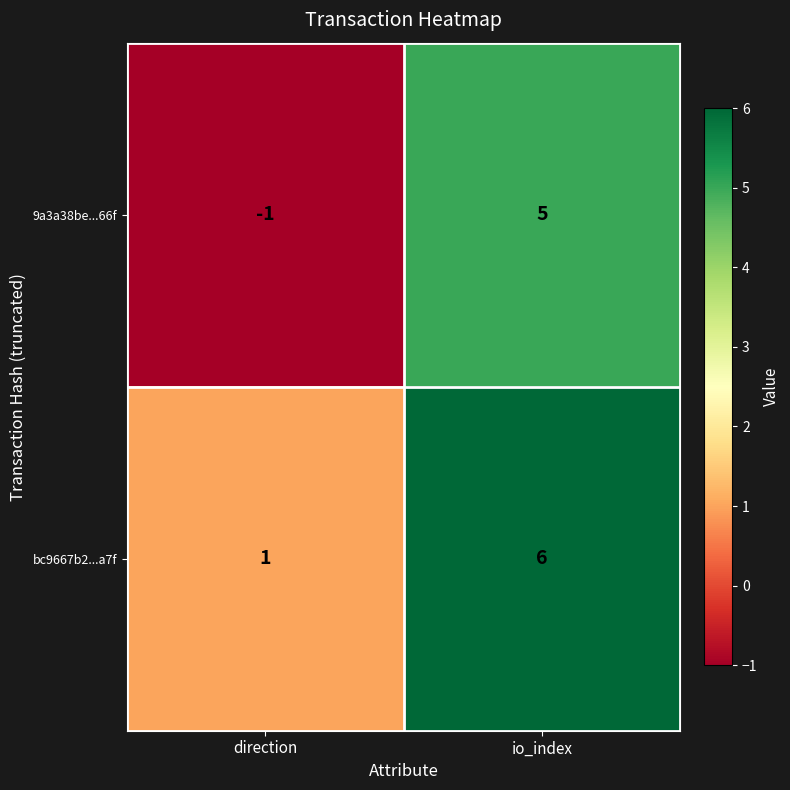

What is the total value across all series at io_index?

11